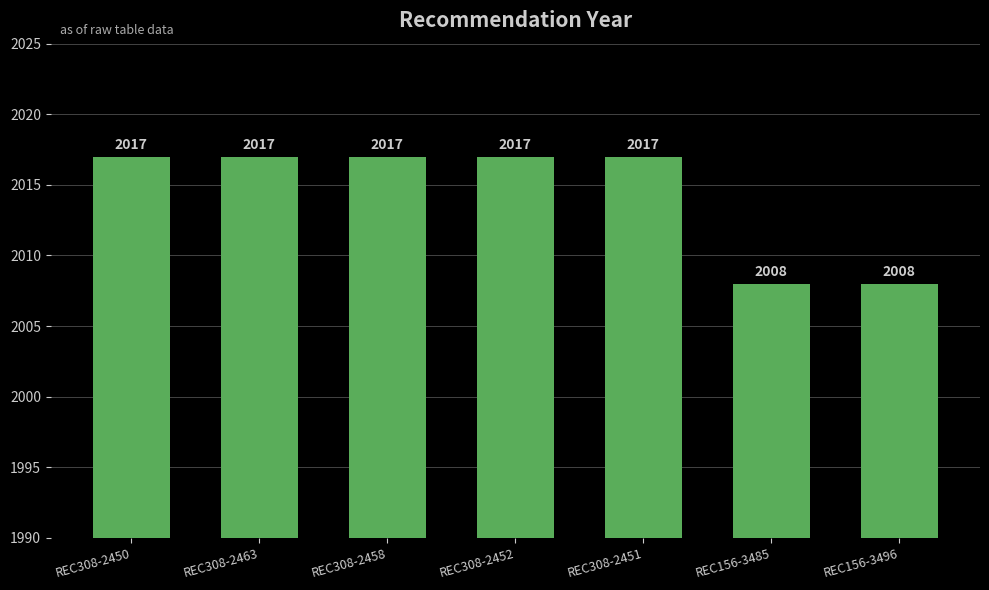

Count the values in the range 2008 to 2017.

7